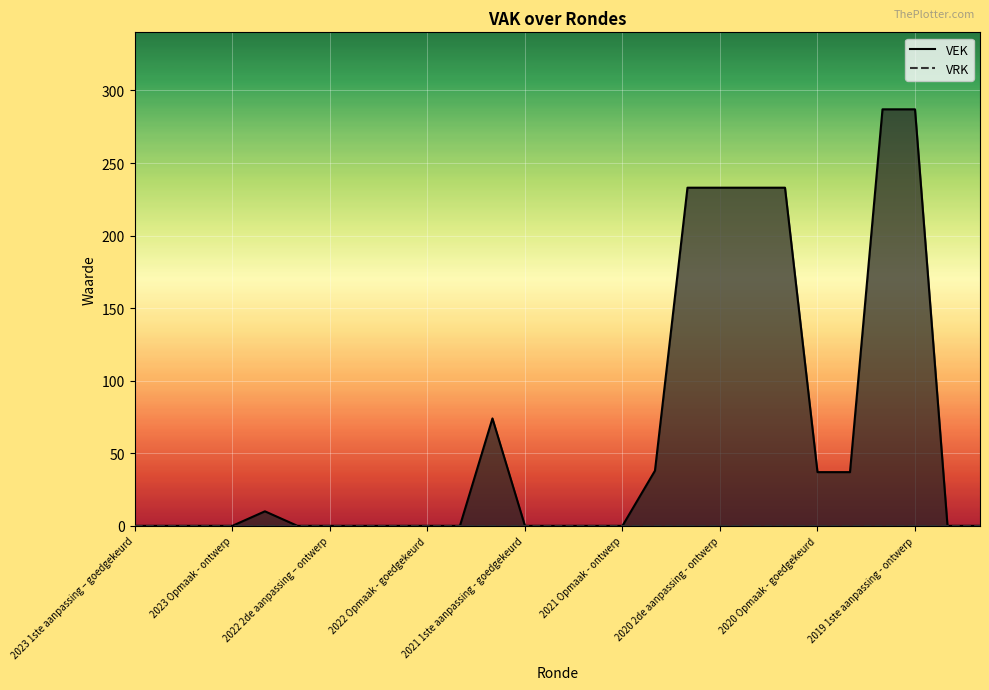

Which series has the largest range (max minus min)?

VEK